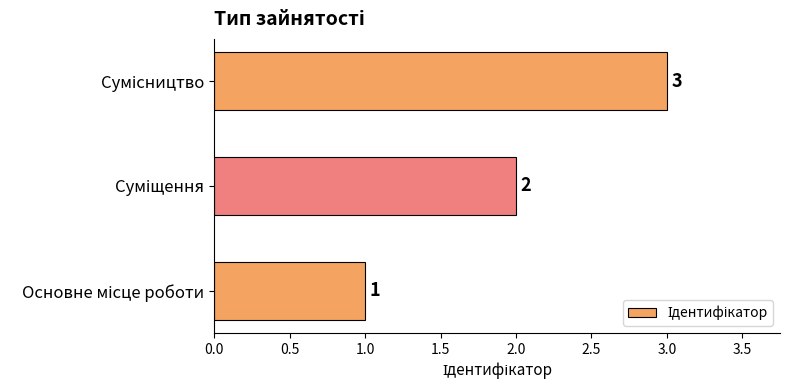

Count the values in the range 1 to 3.

3